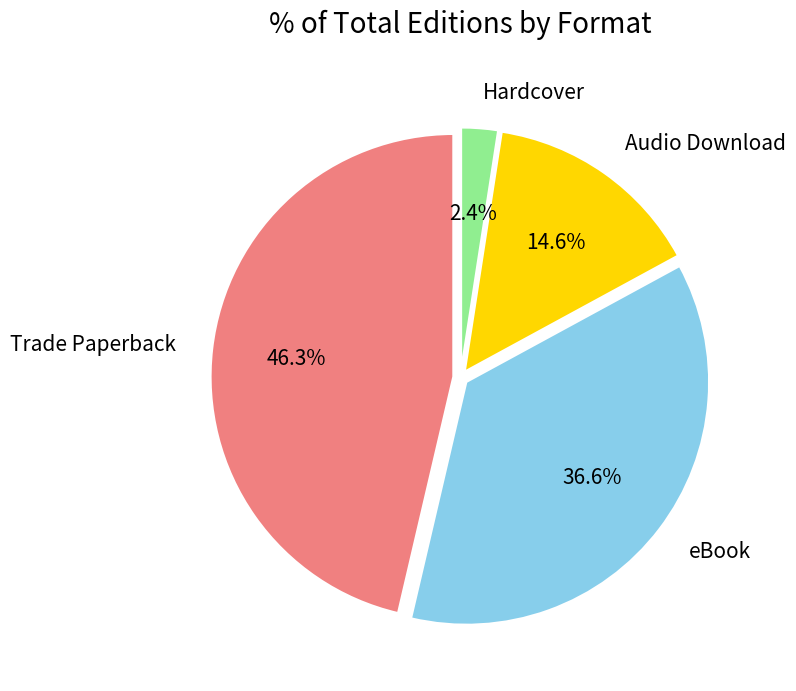

Does any single category account for the majority?

No